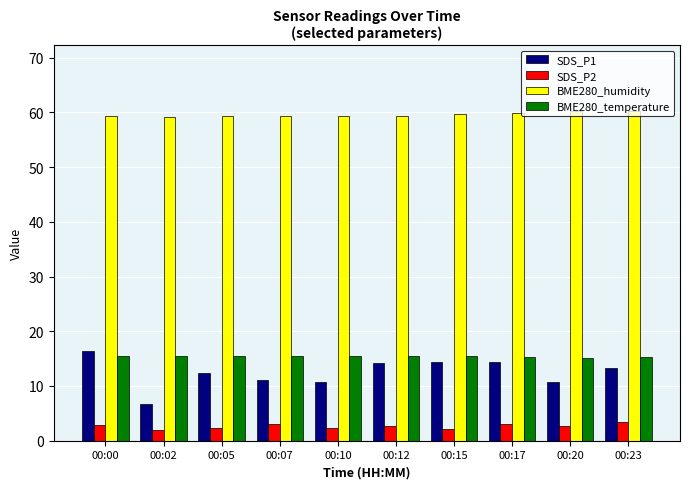

The SDS_P2 series shows 2.6 at 00:20. True or false?

True